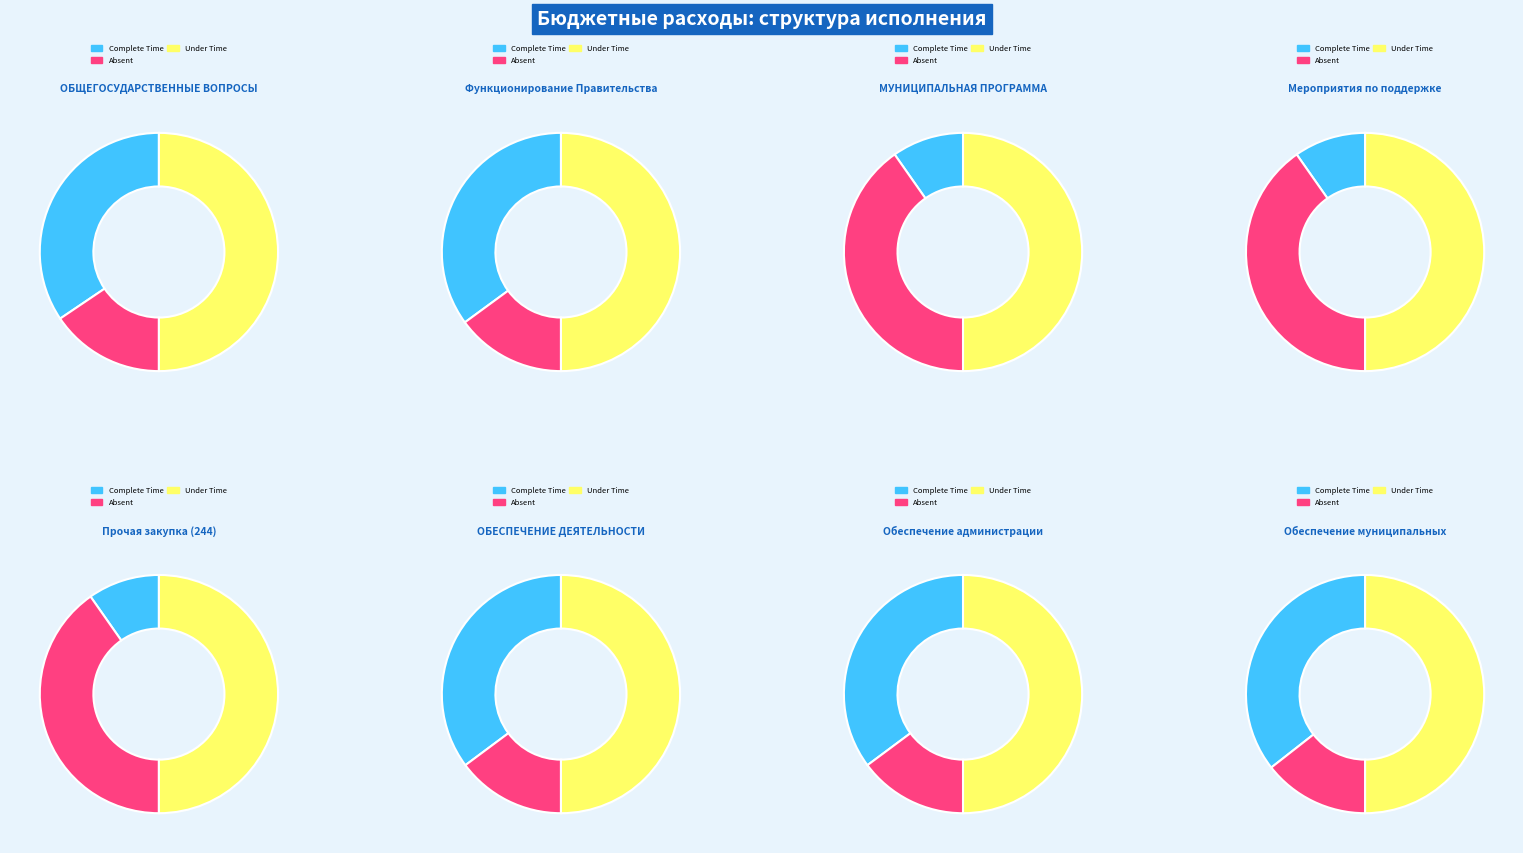

Does any single category account for the majority?

No